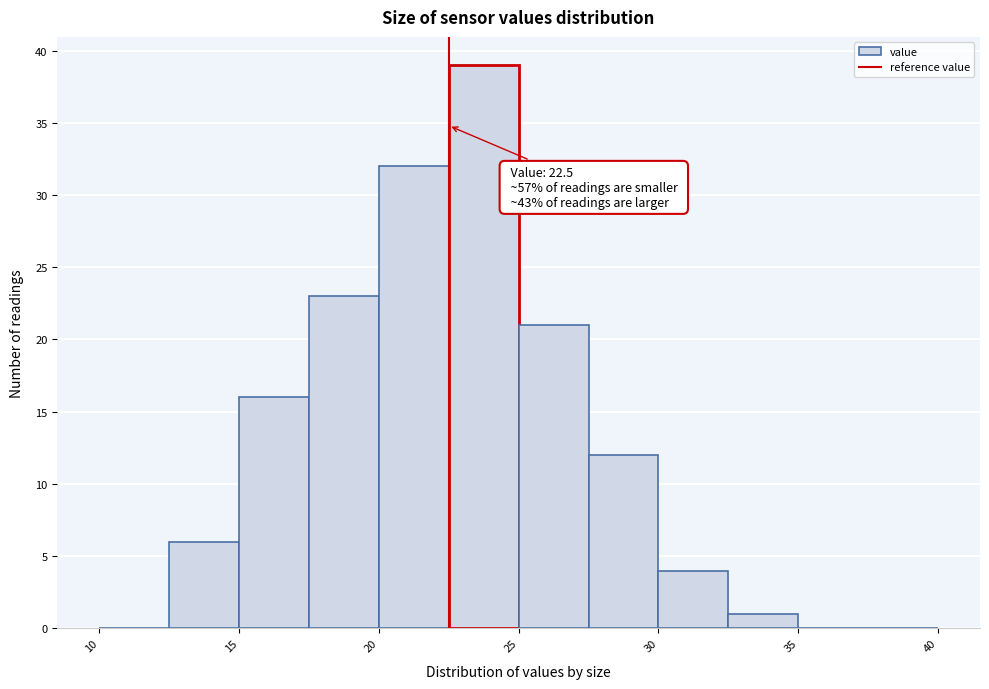

Over which range of the x-axis is the bar tallest?

22.5 to 25.0